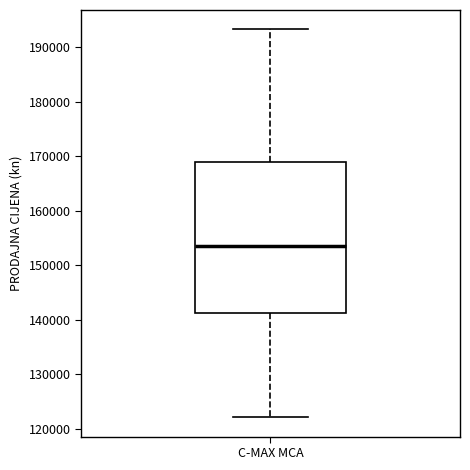

Transcribe this box plot: give where the median line is, the range the box spans, and where the two whiskers end, as read against the y-axis. The values are not printed on the chart, so give them approximately, as read against the axis.

median 154000, box 141000 to 169000, whiskers 122000 to 193000